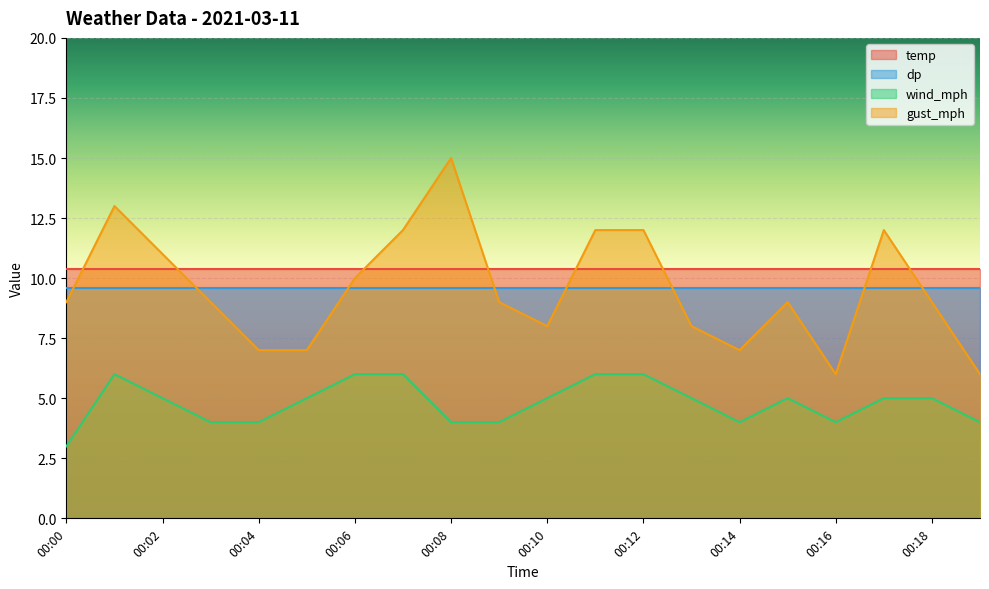

At which label does gust_mph reach its minimum?

00:16